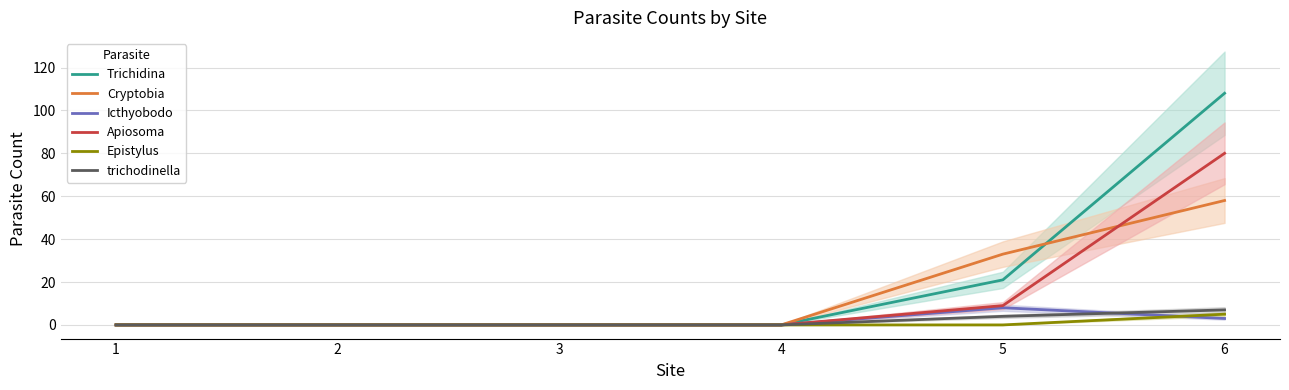

Count the Trichidina values in the range 0 to 21.

5